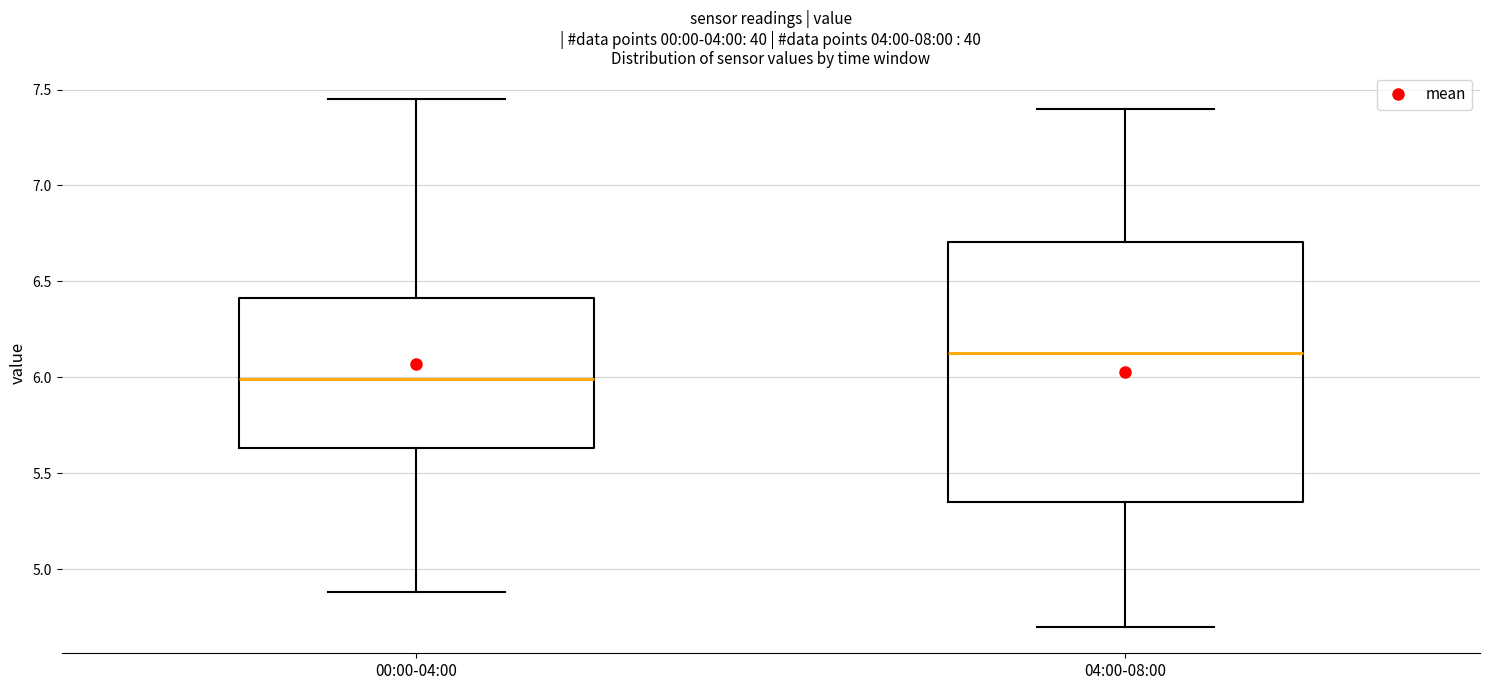

Which box has the highest median line?

04:00-08:00